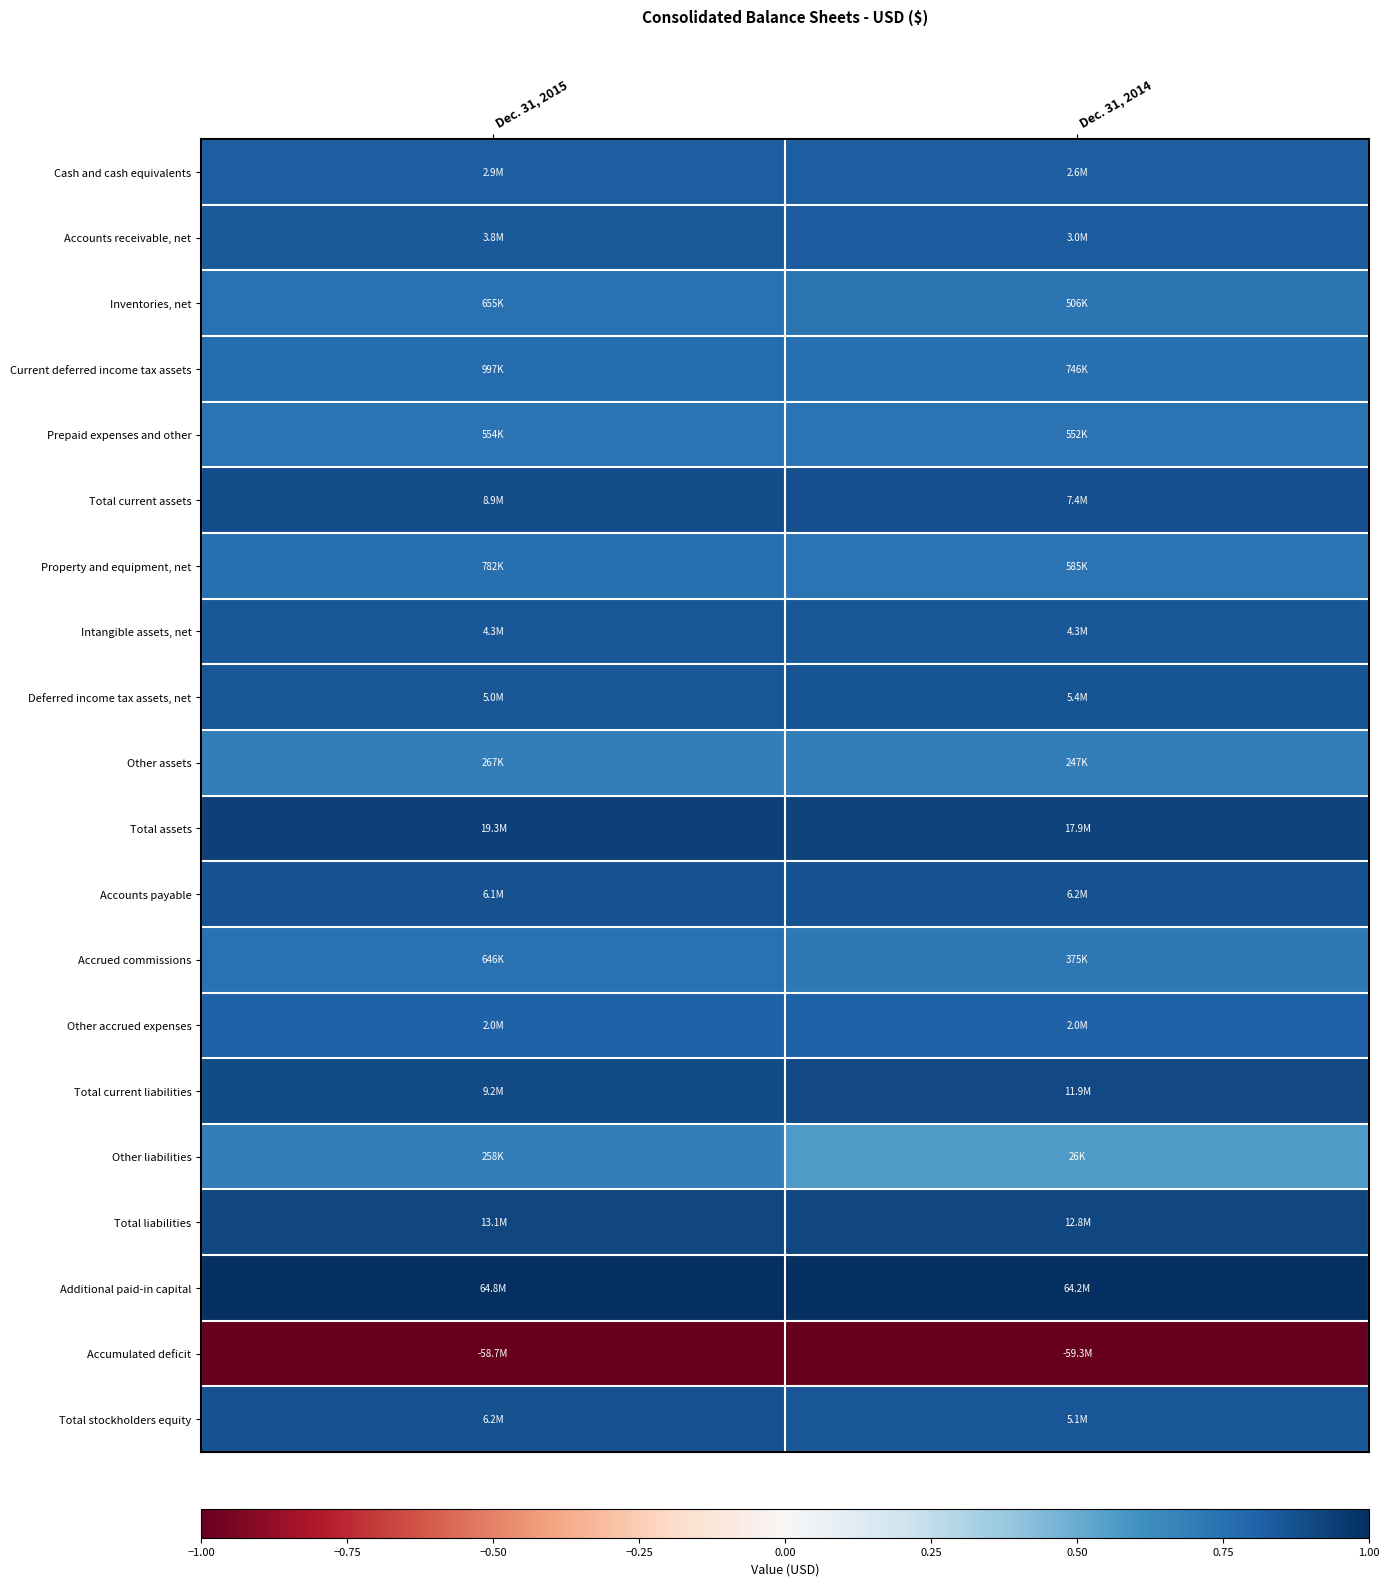

At which category is the sum across all series the highest?

Dec. 31, 2015